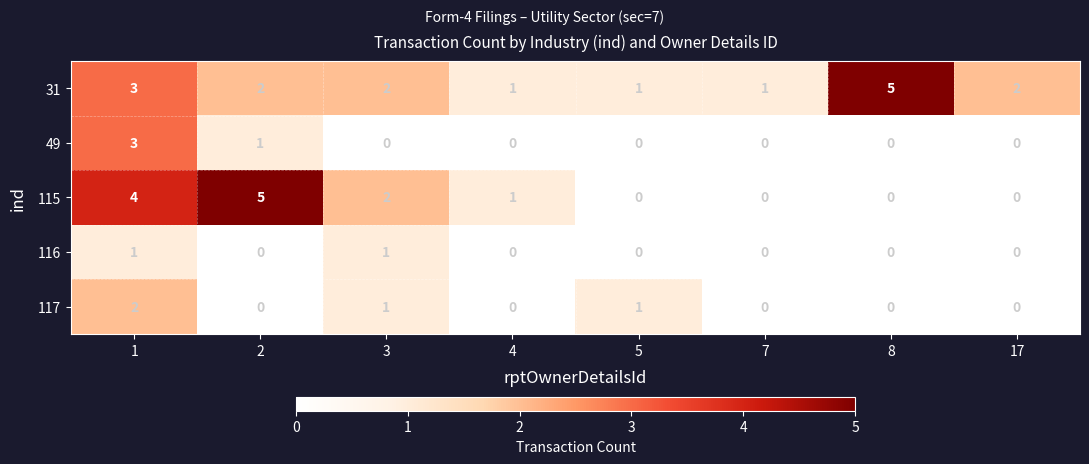

What is the total value across all series at 2?

8